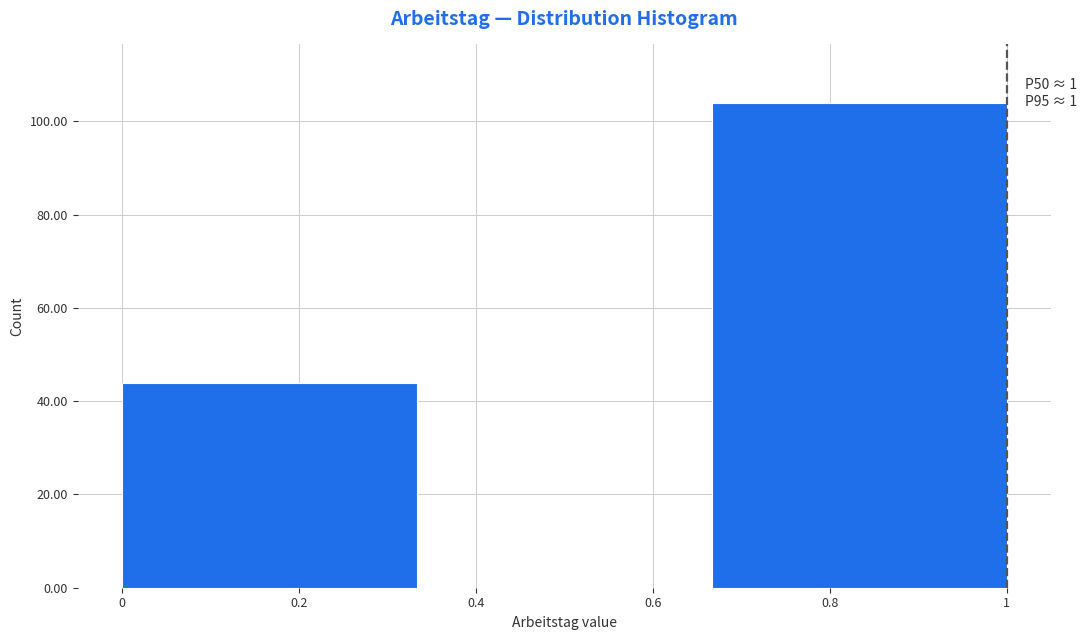

Which range on the x-axis has the tallest bar?

0.66 to 1.00